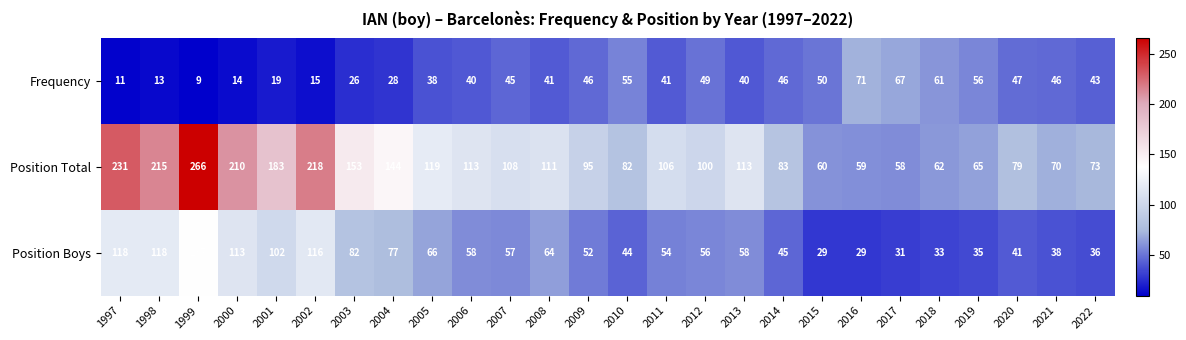

Which category has the lowest value in the Position Total series?

2017